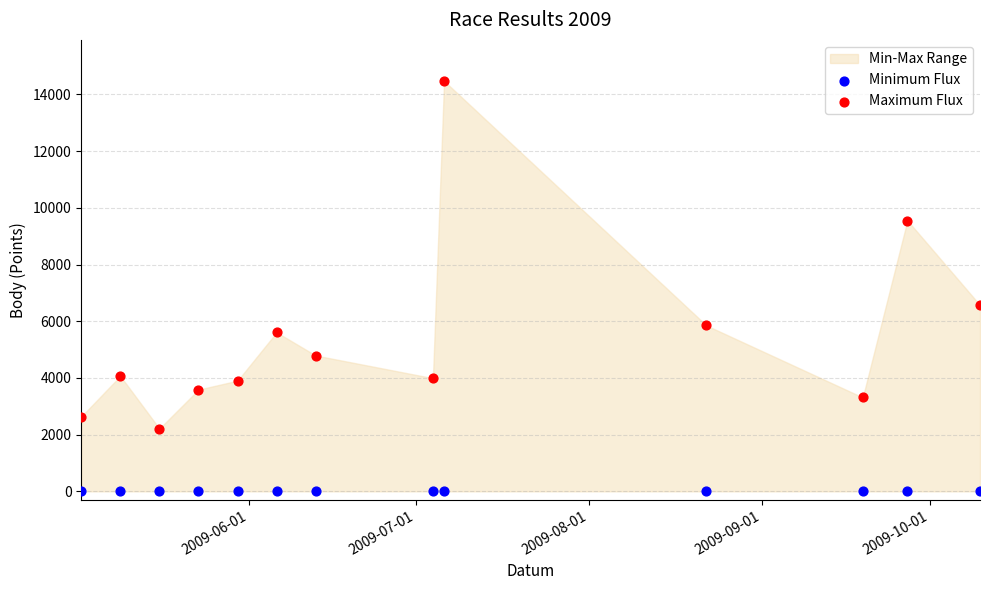

Which series contains the highest Y value?

Maximum Flux